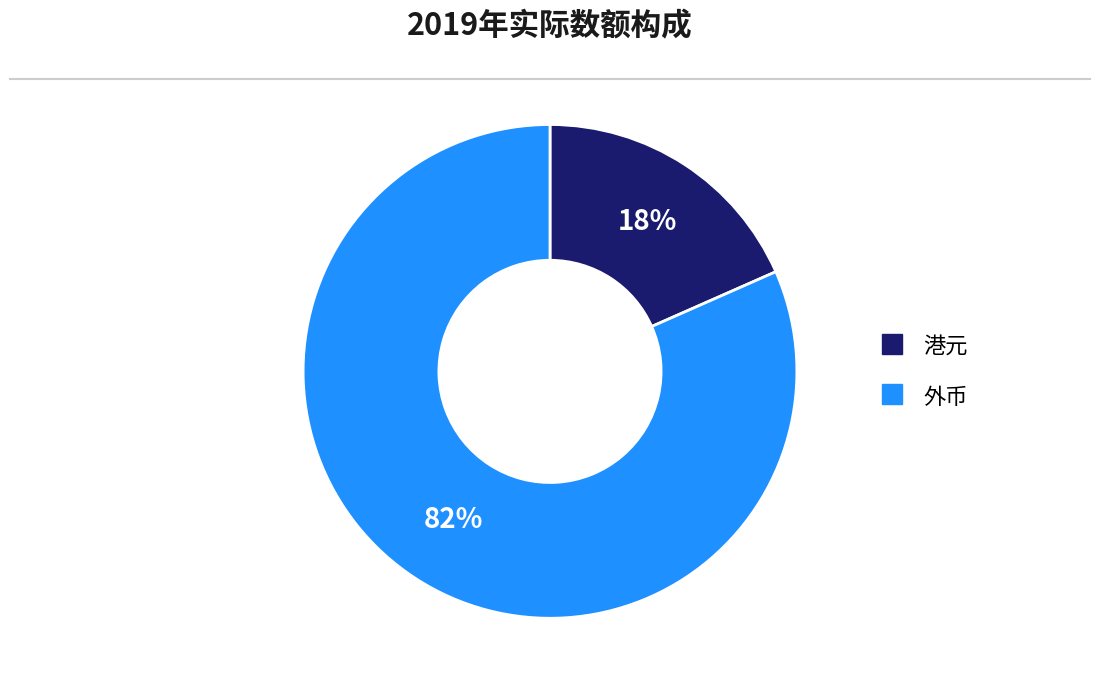

How many slices are in this pie chart?

2